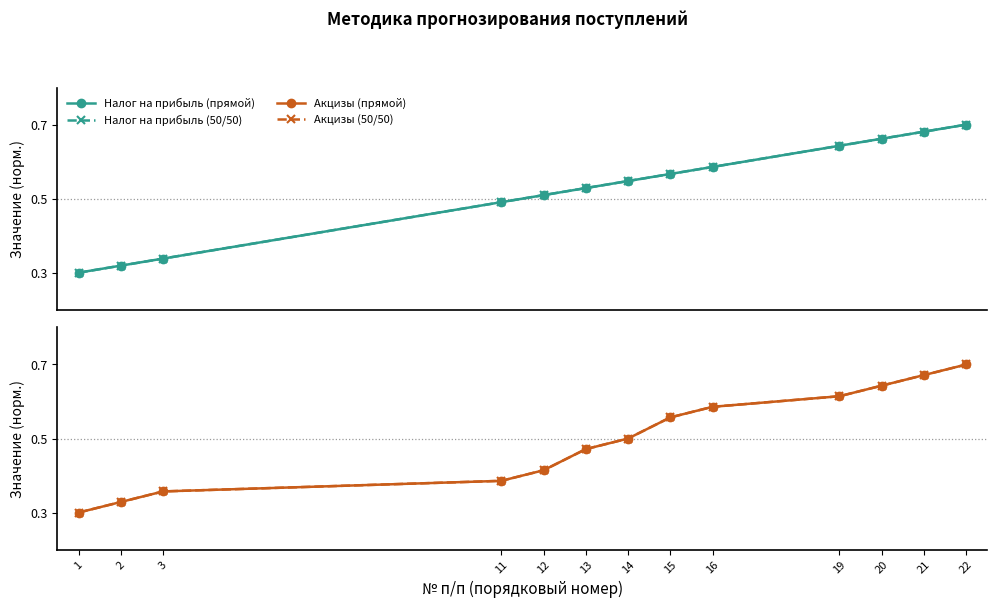

Count the number of categories in the chart.

13